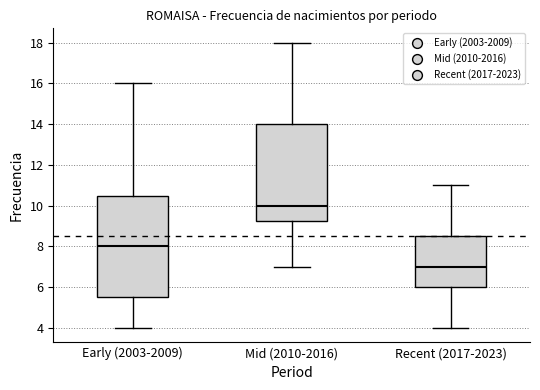

Comparing the boxes themselves (not the whiskers), which one is the tallest?

Early (2003-2009)